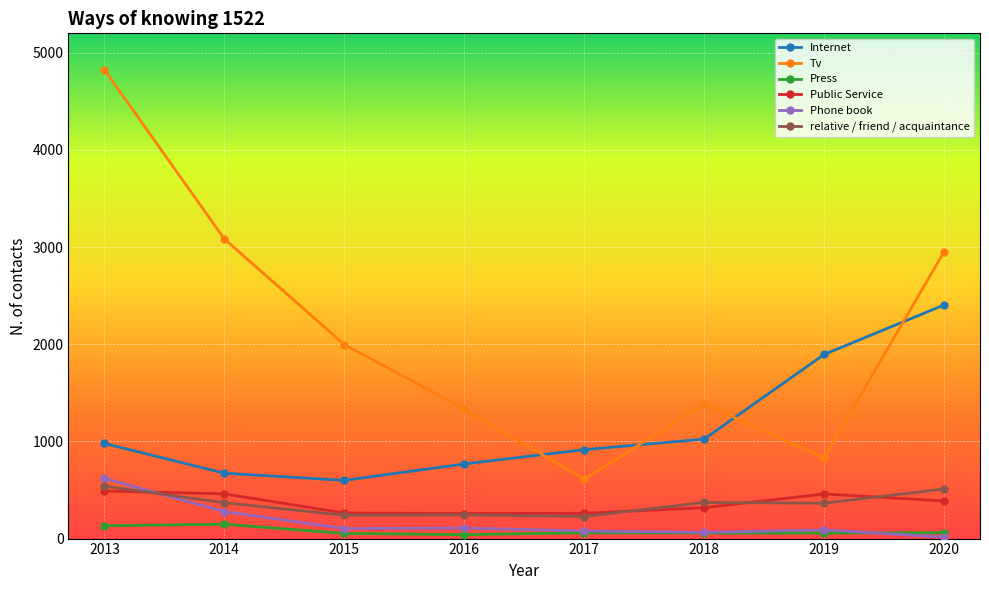

How many lines are shown in the chart?

6